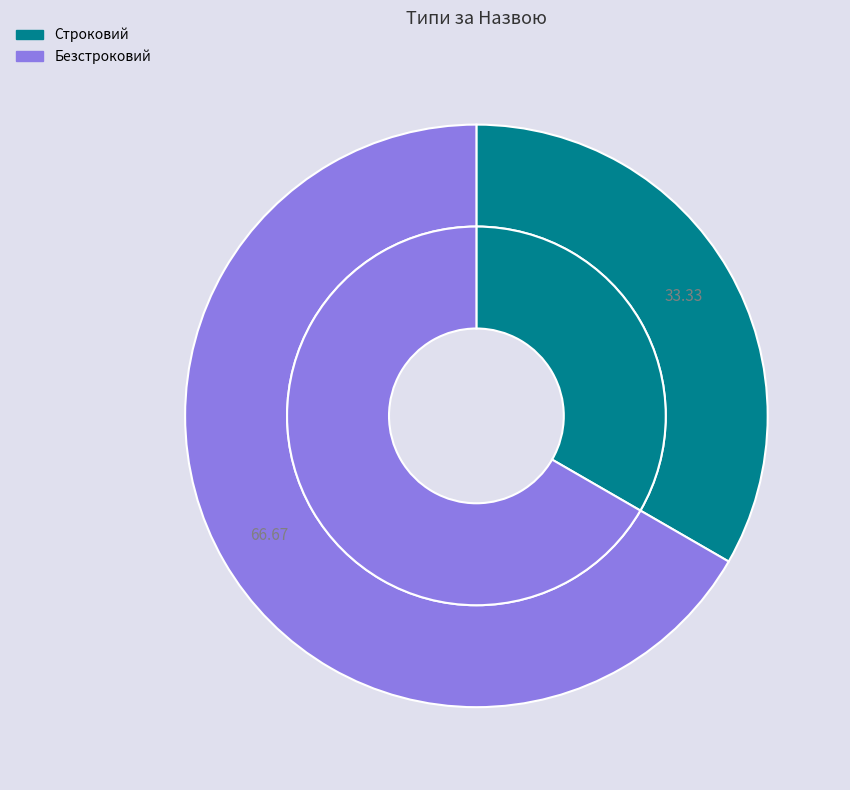

To the nearest percent, what percentage of the pie is Безстроковий?

67%